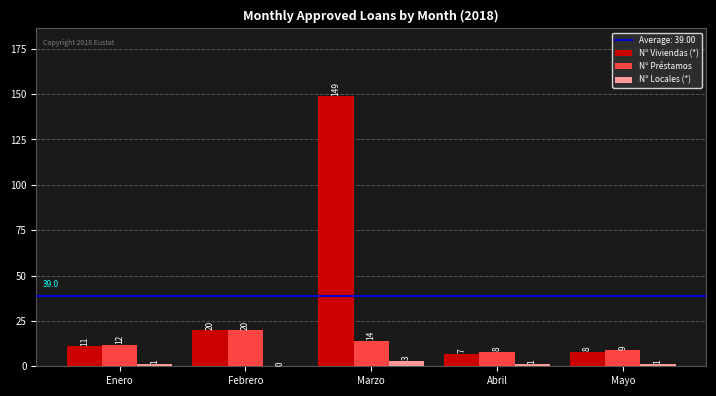

Reading left to right, what are all the values shown in this chart?

Nº Viviendas (*): 11	20	149	7	8
Nº Préstamos: 12	20	14	8	9
Nº Locales (*): 1	0	3	1	1